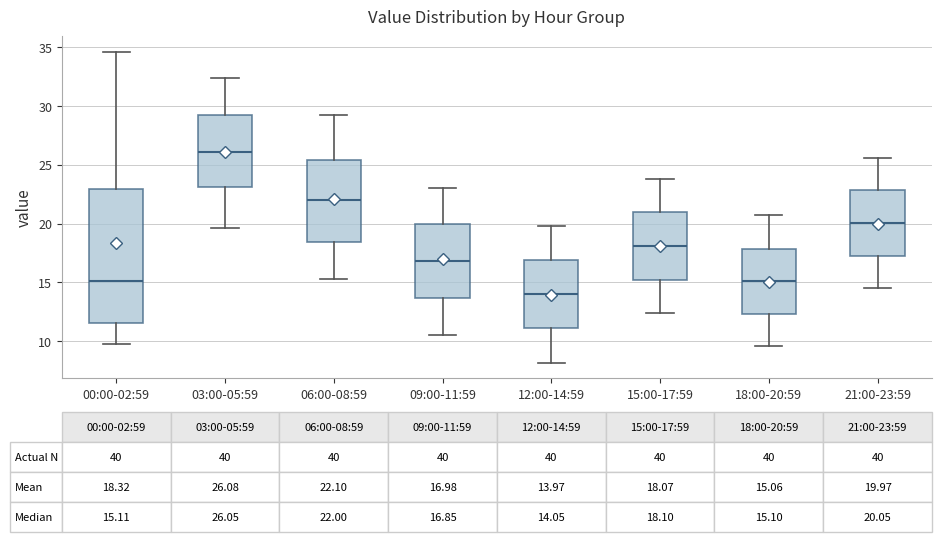

Which box's median line is the highest?

03:00-05:59